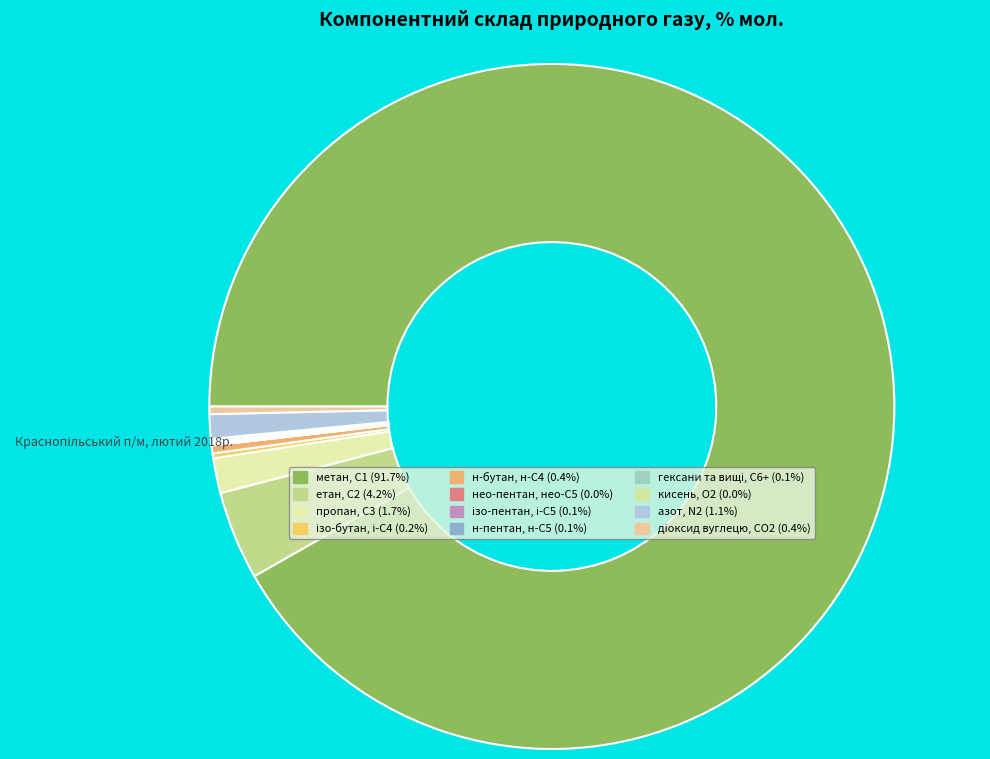

What percentage is NOT represented by кисень, О2?

100.0%